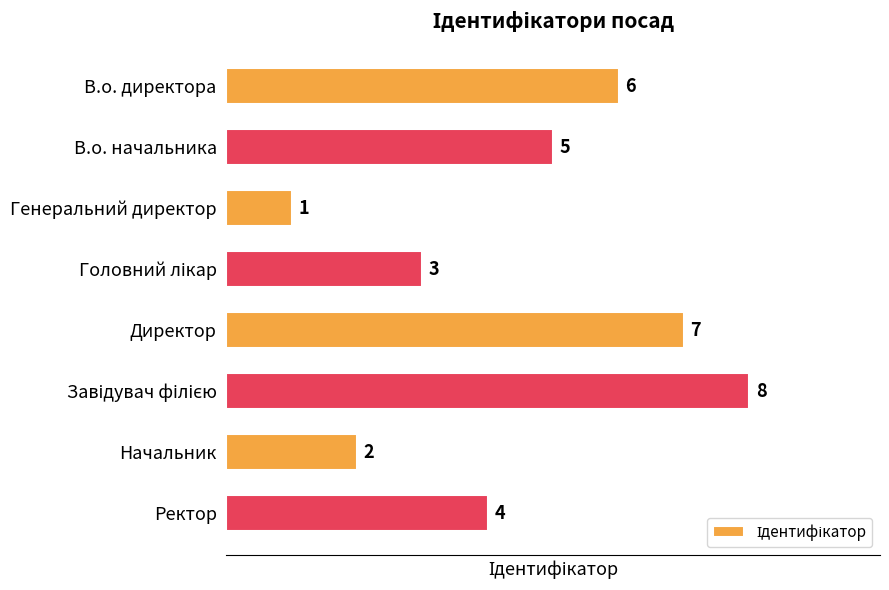

What is the sum of all values?

36